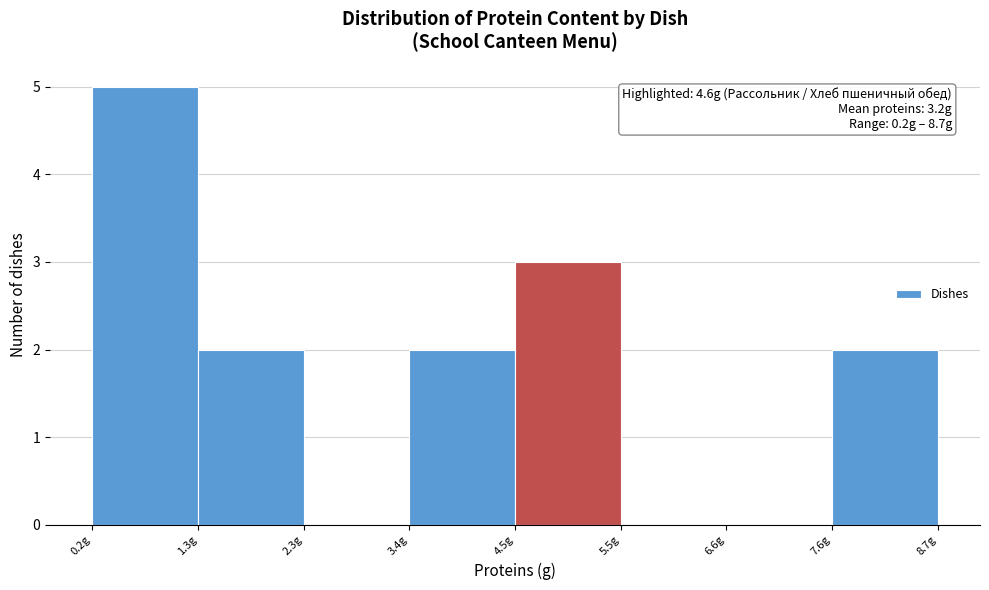

Which range on the x-axis has the tallest bar?

0.2 to 1.2